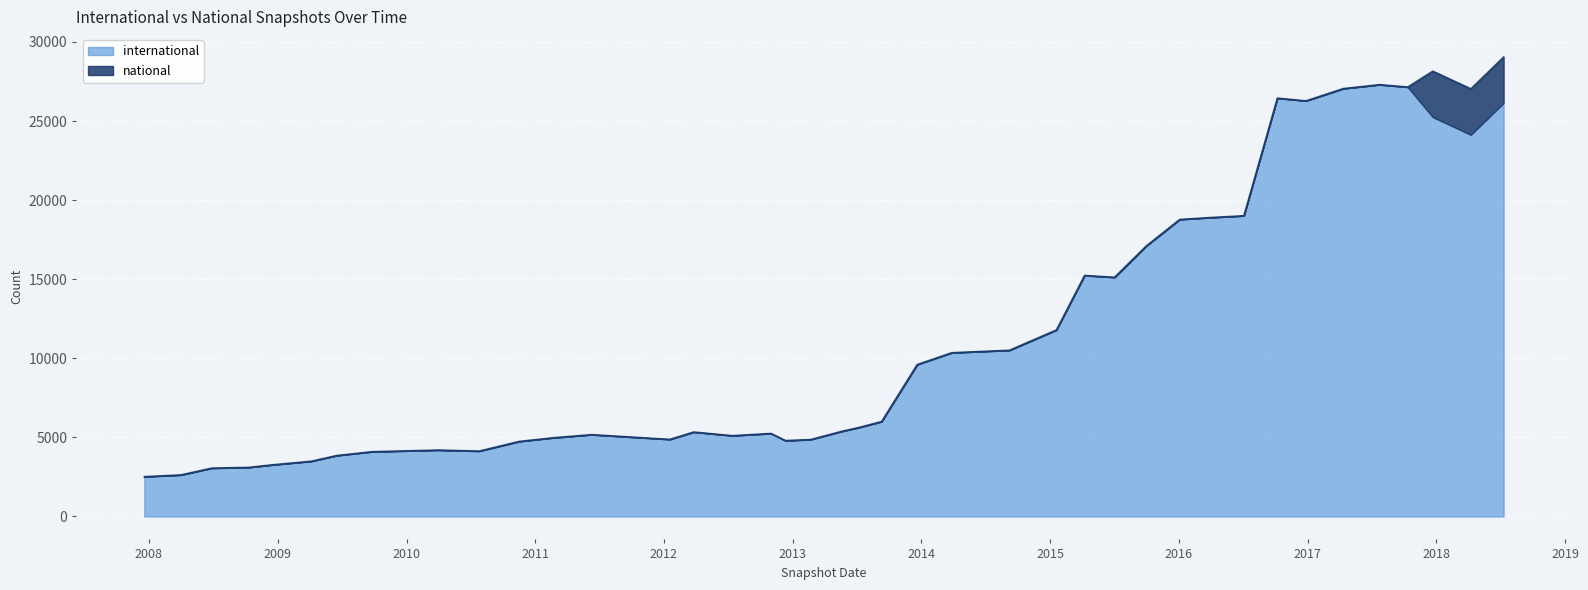

Which series changed the most between 2009-06-17 and 2011-06-10?

international